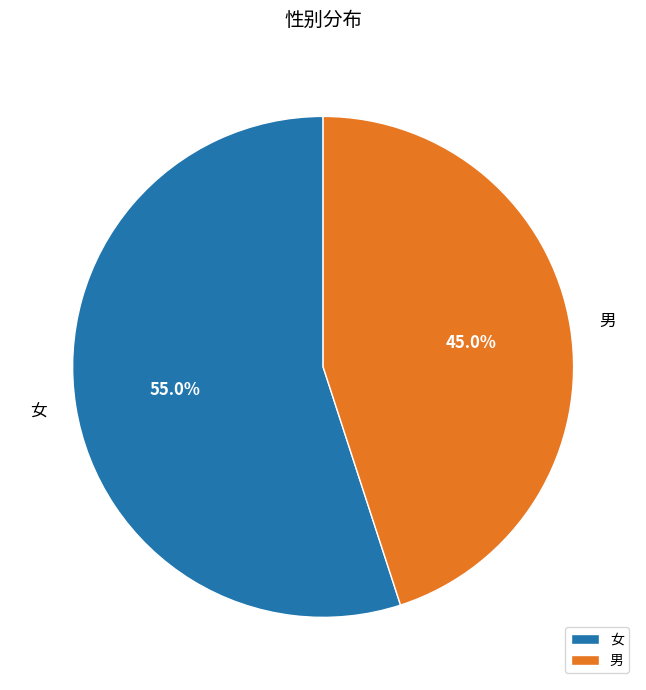

Is there a majority slice in this chart?

Yes